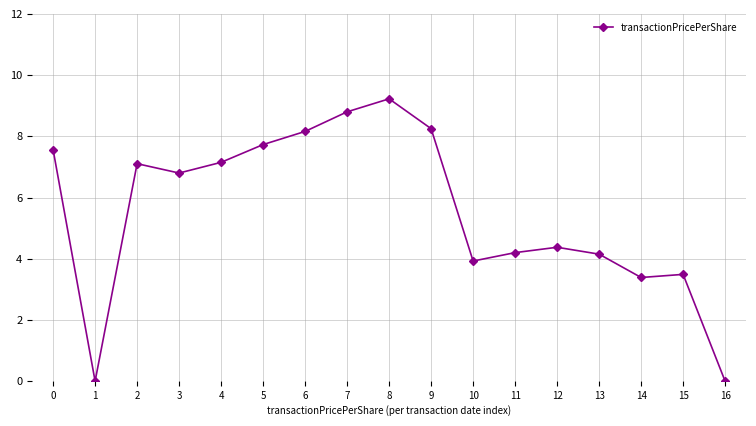

What is the difference between the maximum and minimum values?

9.2